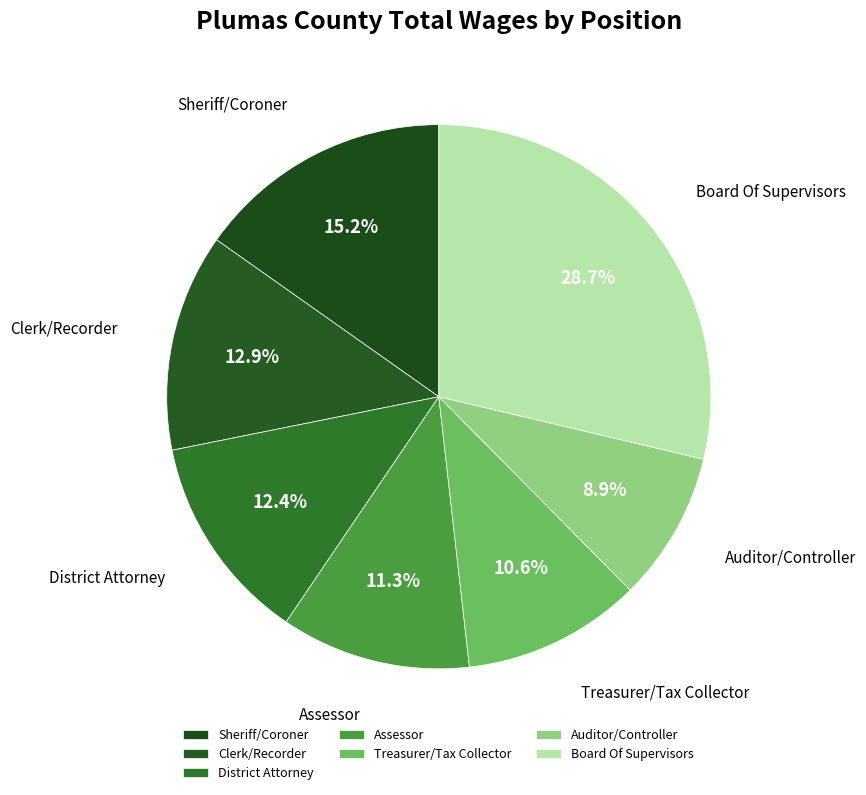

How many segments does this pie chart have?

7